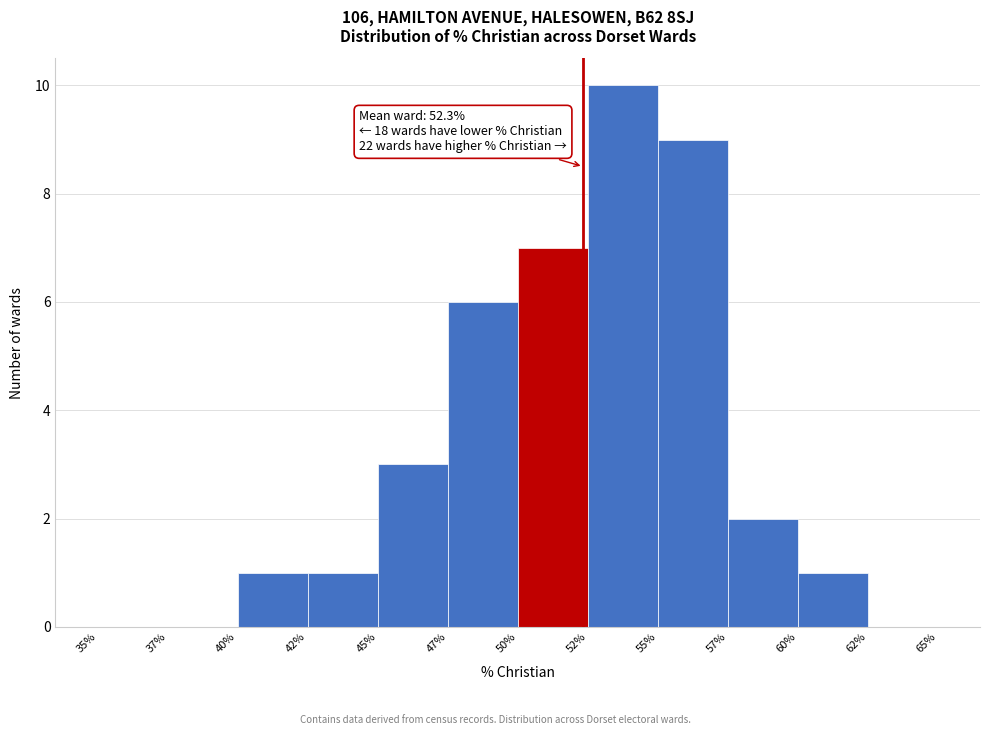

Reading left to right, transcribe all the data shown in this chart.

35%=0	37%=0	40%=1	42%=1	45%=3	47%=6	50%=7	52%=10	55%=9	57%=2	60%=1	62%=0